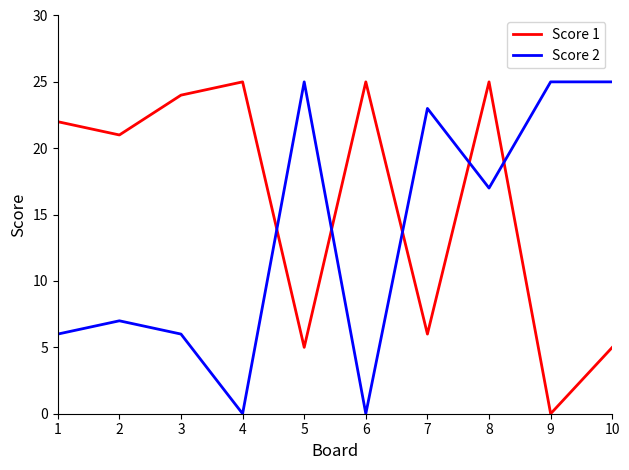

How many intersections are there between Score 1 and Score 2?

5